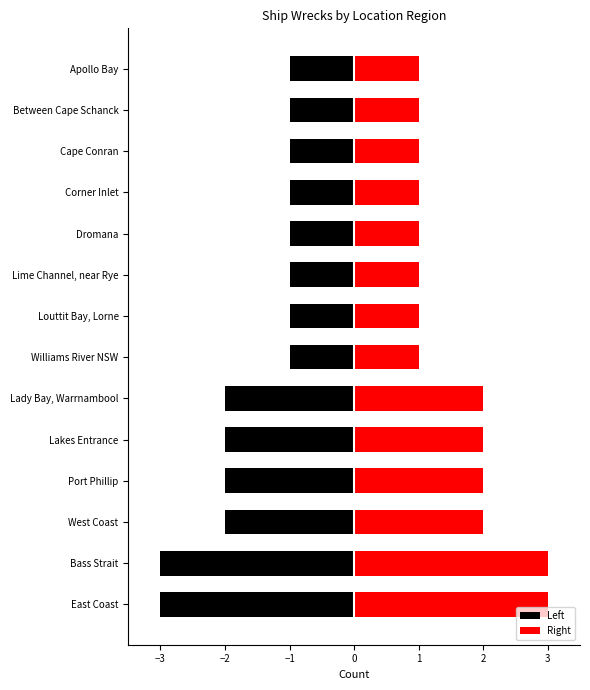

Between East Coast and West Coast, which series saw the biggest shift?

Left